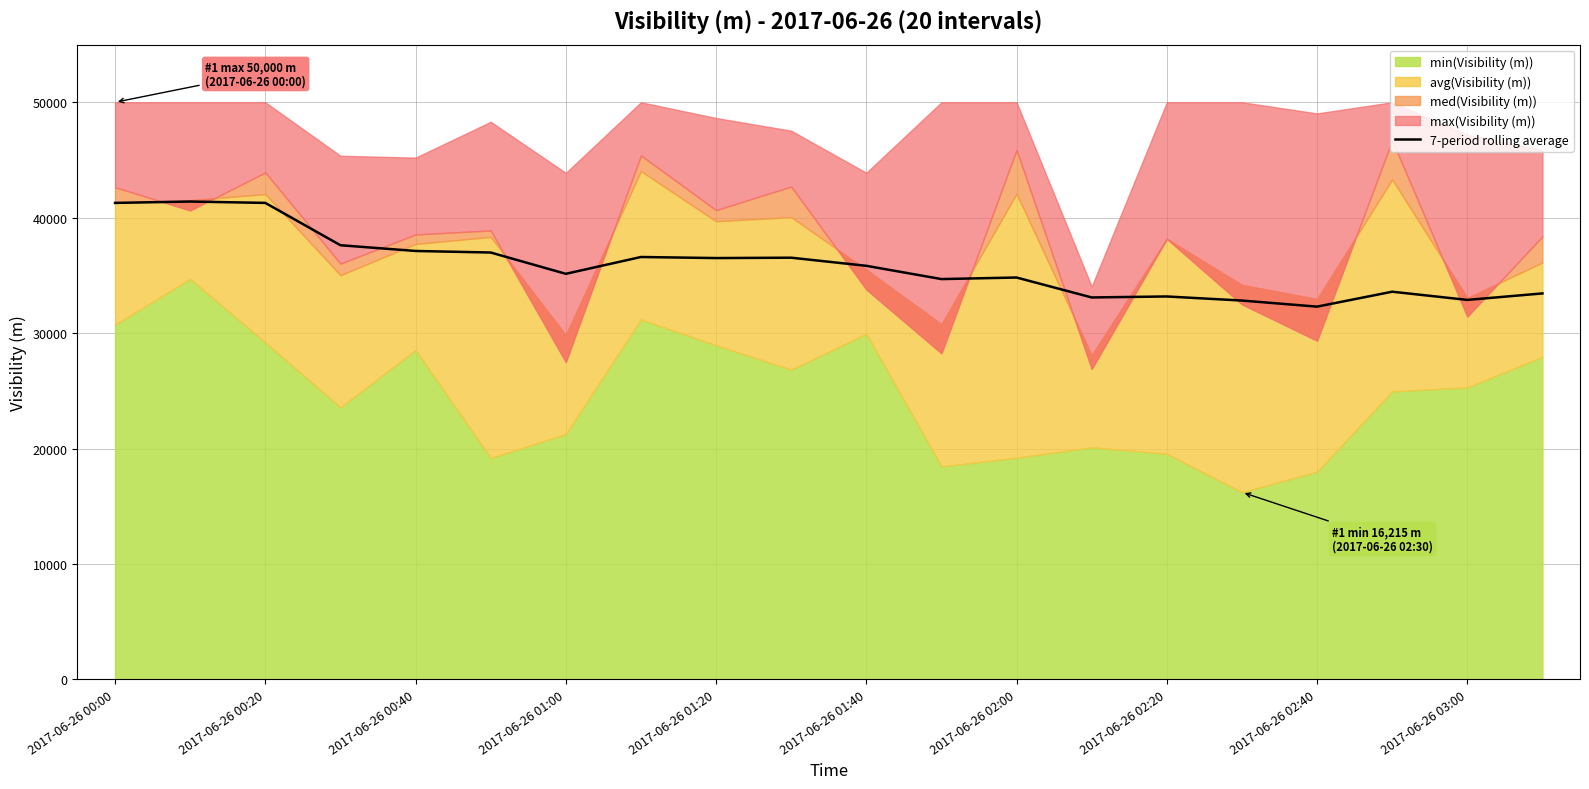

Does the chart have visible grid lines?

Yes